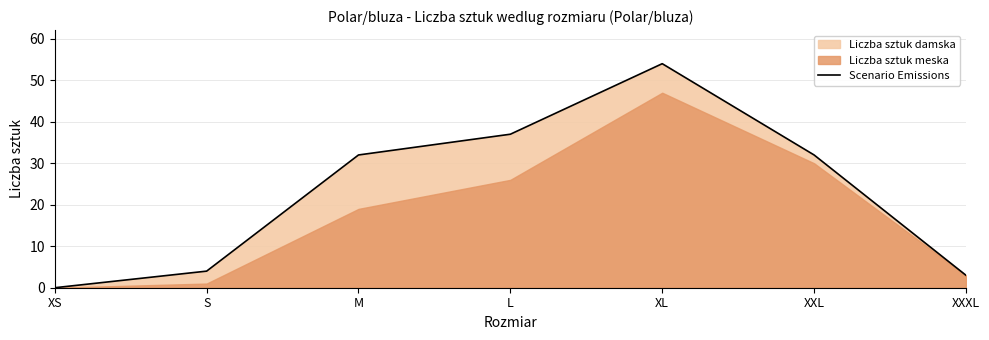

What is the ratio of the value at S to the value at M?

0.1